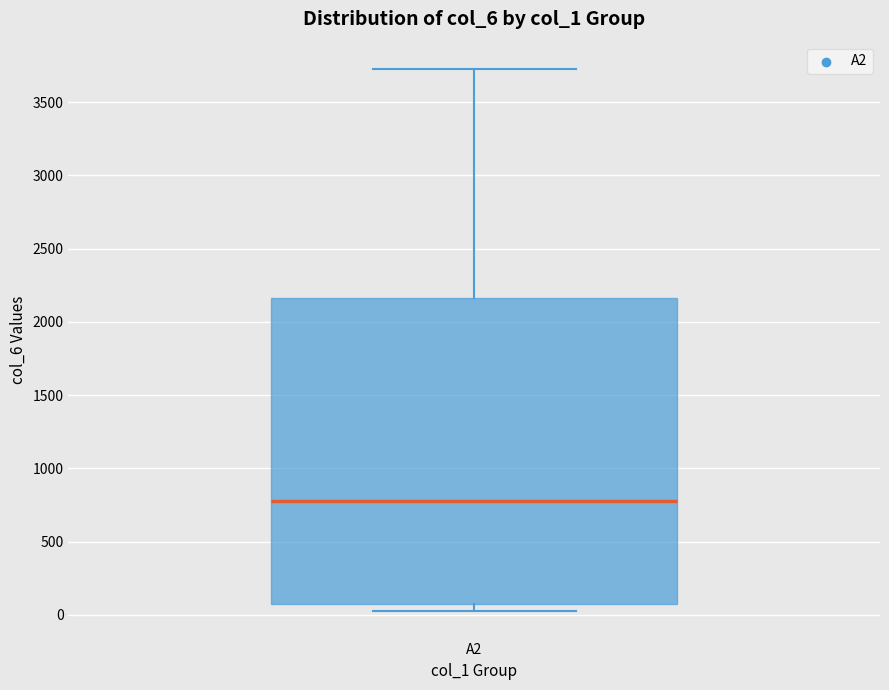

Where does the upper whisker of the box for A2 end on the y-axis? The values are not printed on the chart, so give them approximately, as read against the axis.

3750